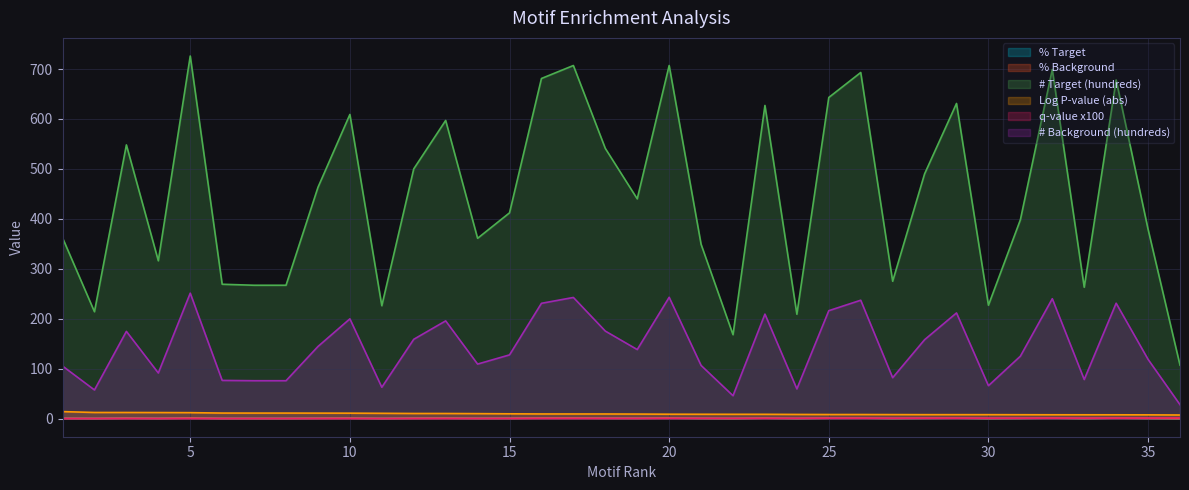

What is the sum of the # Background (hundreds) values at 21 and 15?

234.0